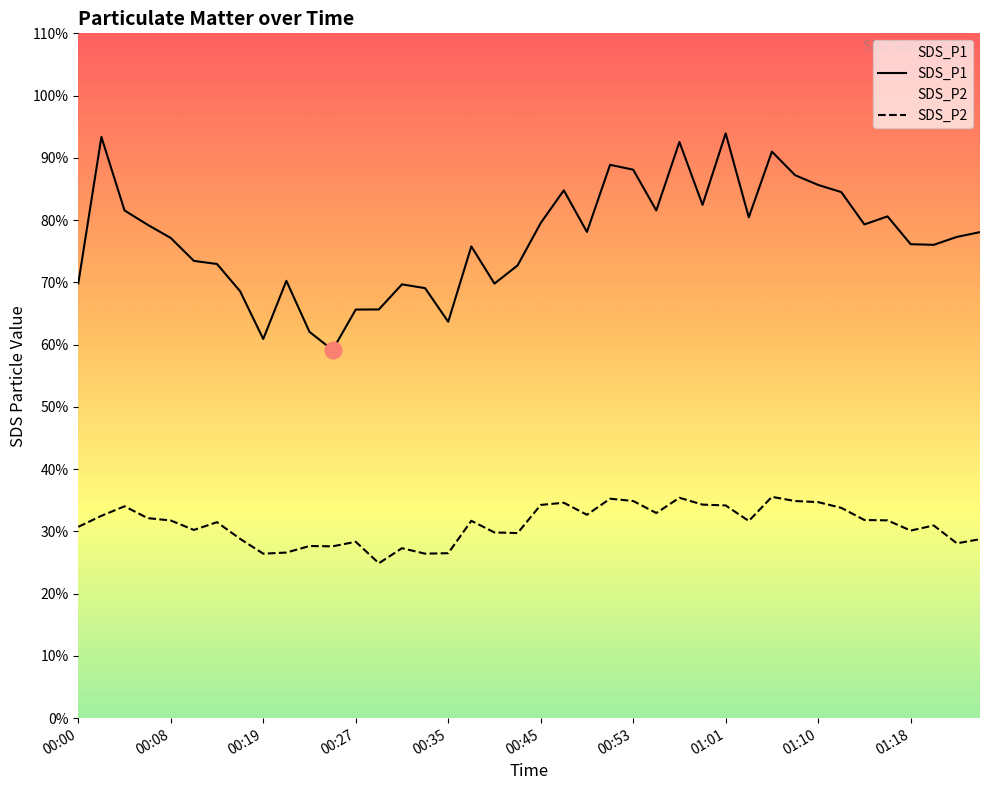

How many data points in SDS_P2 are above 31?

22